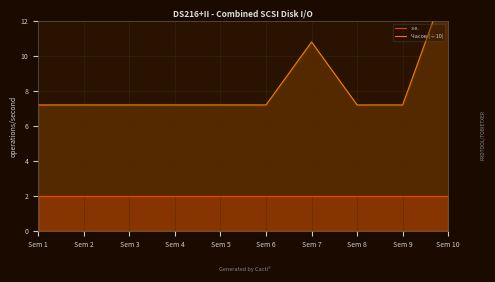

Which category has the highest value in the з.е. series?

Sem 1